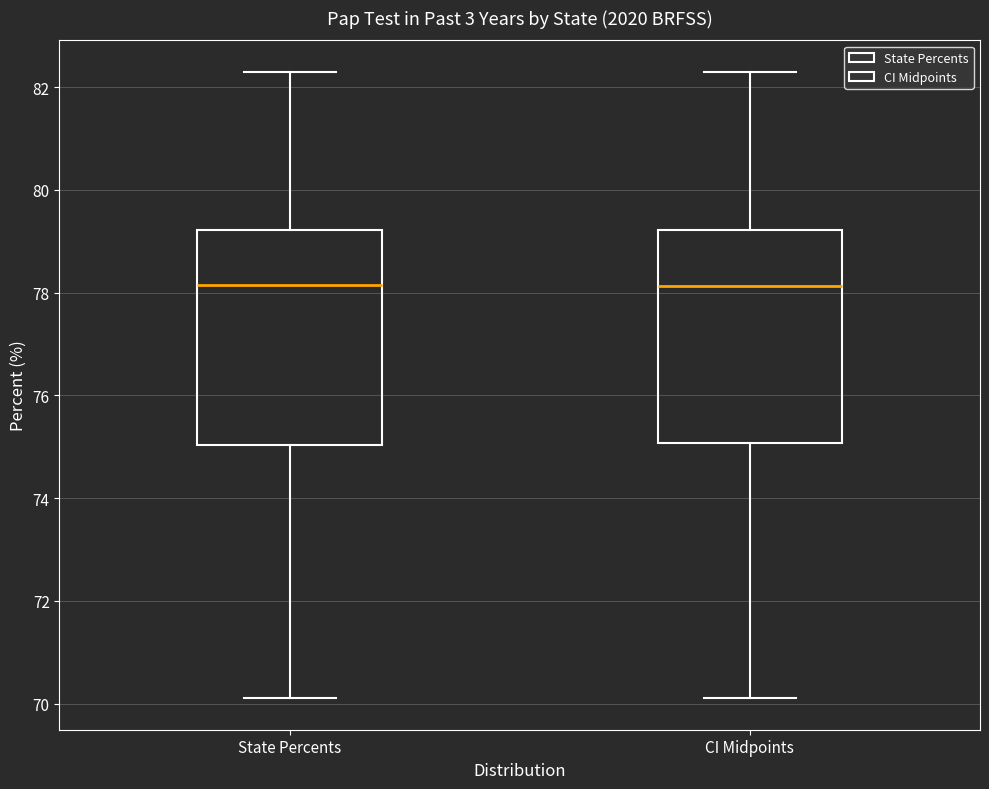

Reading left to right, read every box against the y-axis: the position of its median line, the range the box covers, and the ends of its whiskers. The values are not printed on the chart, so give them approximately, as read against the axis.

State Percents: median 78.2, box 75.0 to 79.2, whiskers 70.2 to 82.4
CI Midpoints: median 78.2, box 75.0 to 79.2, whiskers 70.2 to 82.4